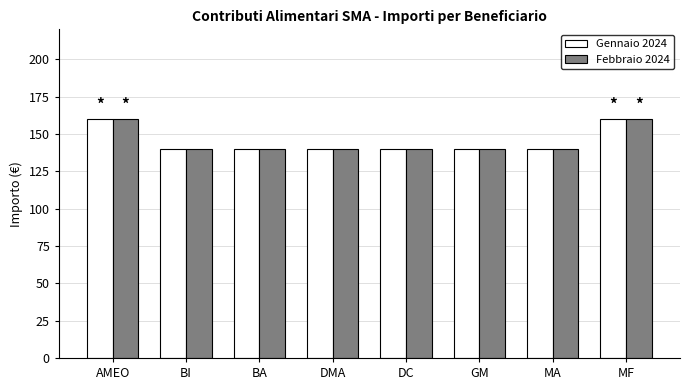

What position from the right is MF?

1